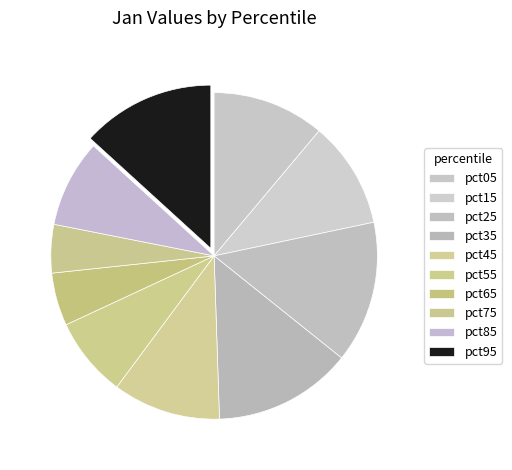

Is pct35 the majority of the pie?

No